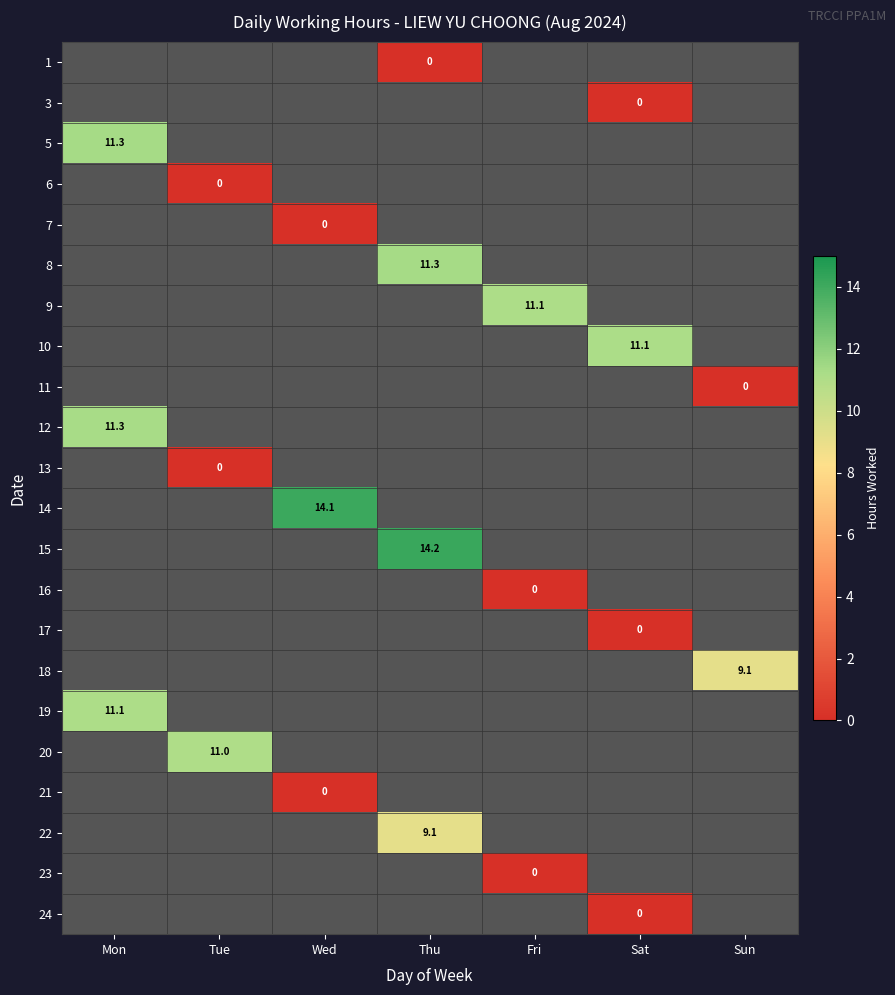

How many series are shown in this chart?

22